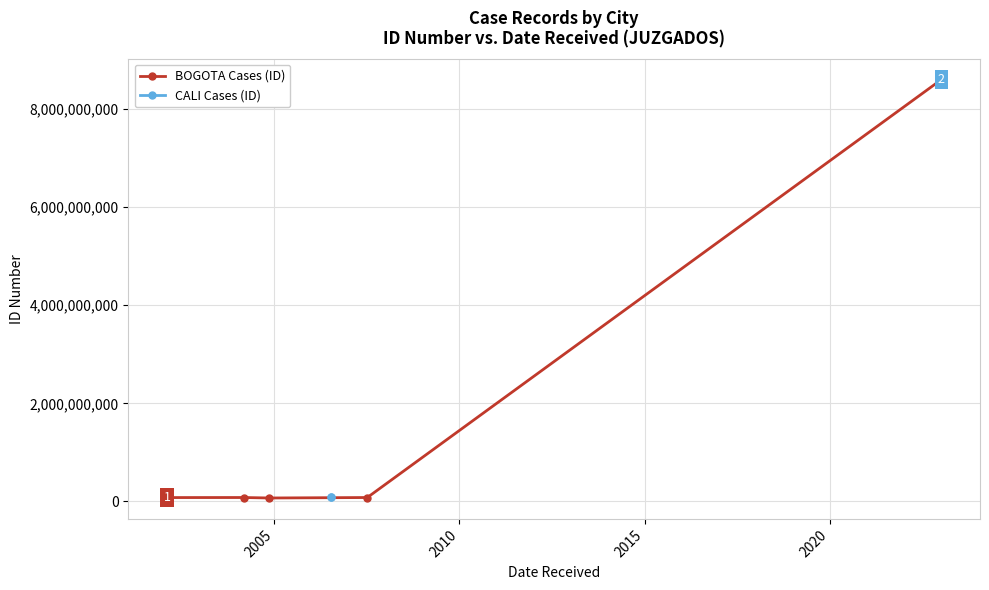

How many values are below 80082784?

2